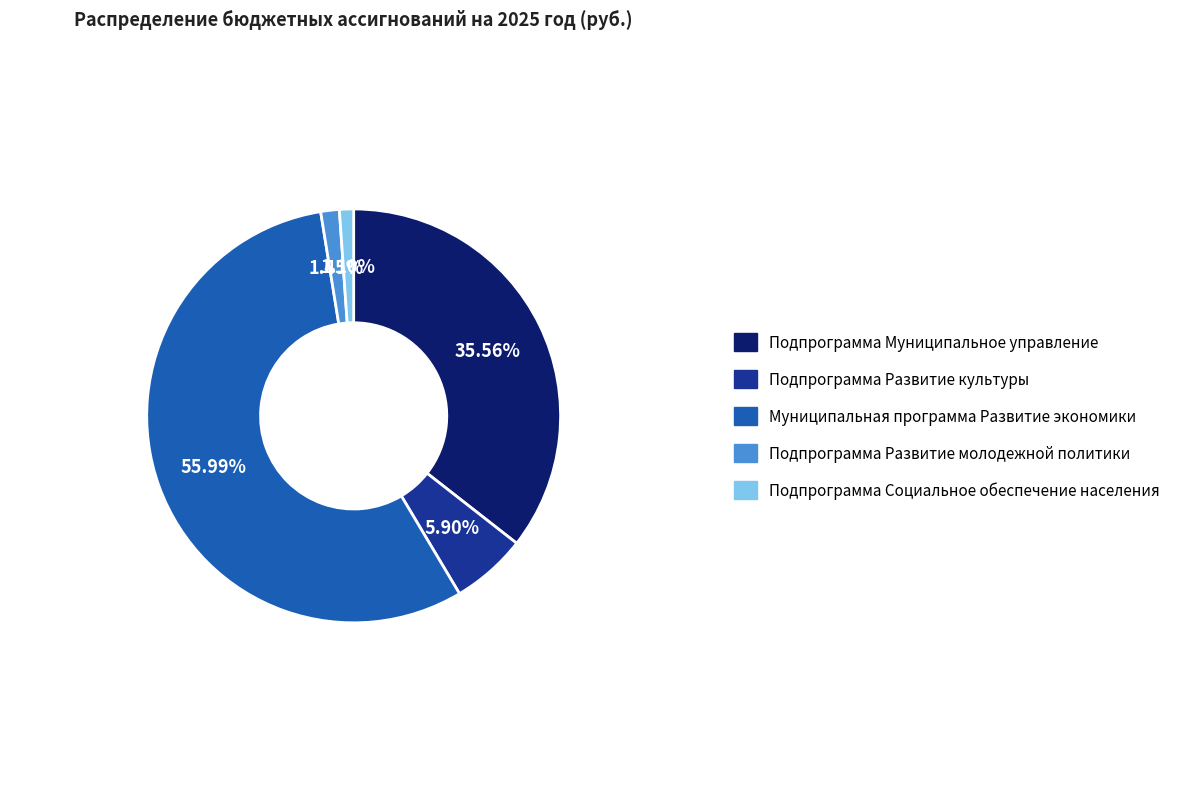

Is Муниципальная программа Развитие экономики the majority of the pie?

Yes